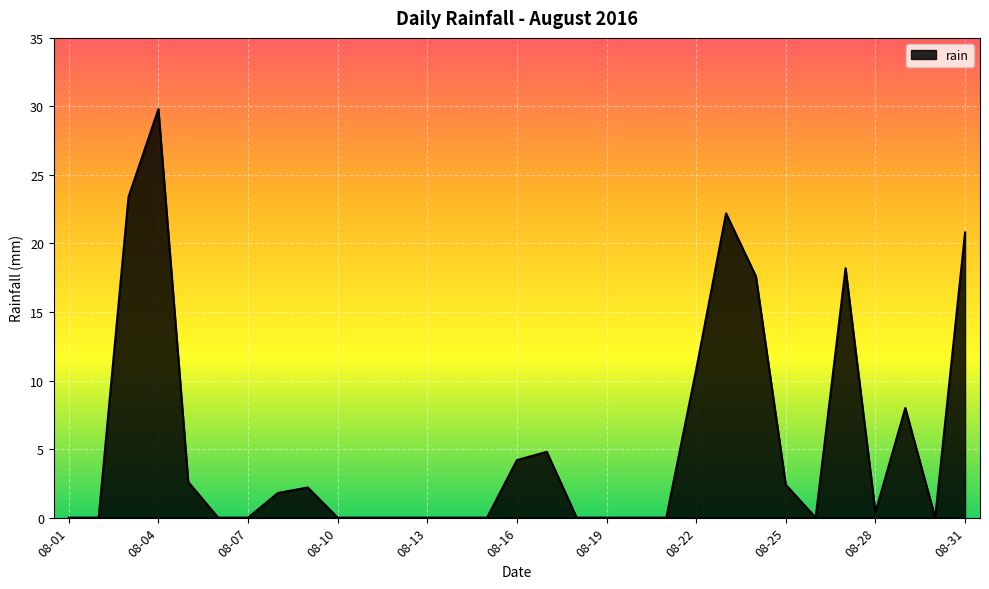

What is the greatest value displayed?

29.8